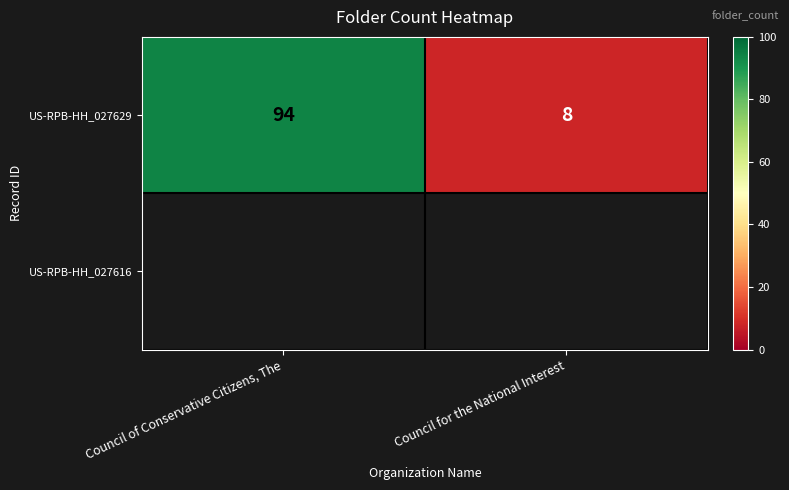

The value at Council of Conservative Citizens, The is 94. True or false?

True